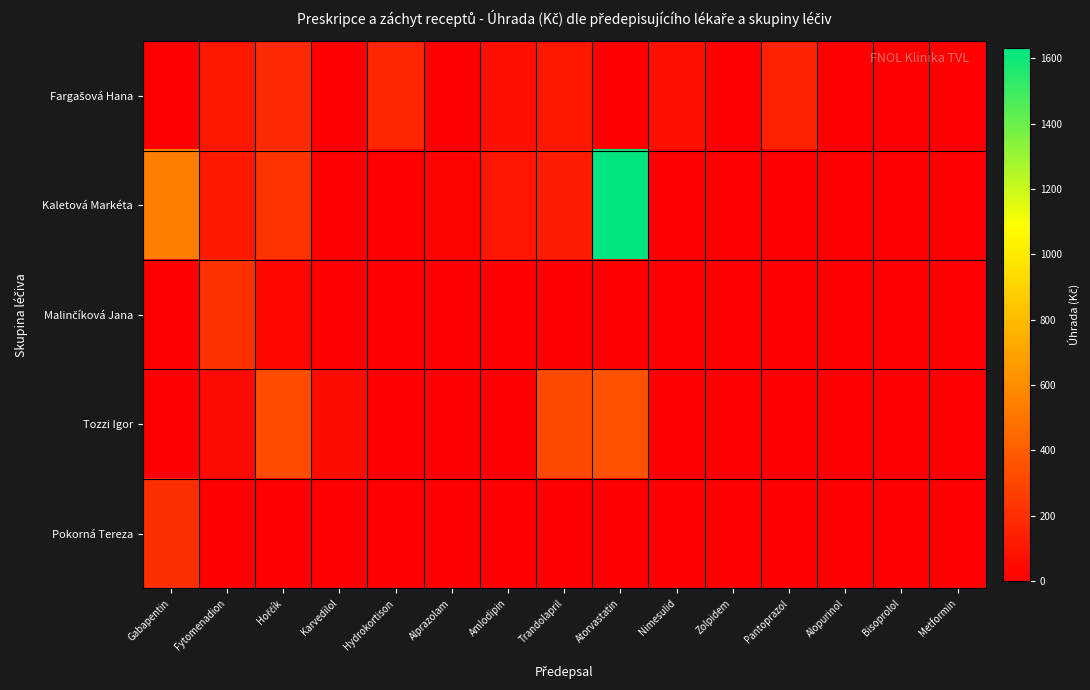

What is the difference between the highest and lowest values at Karvedilol?

52.7